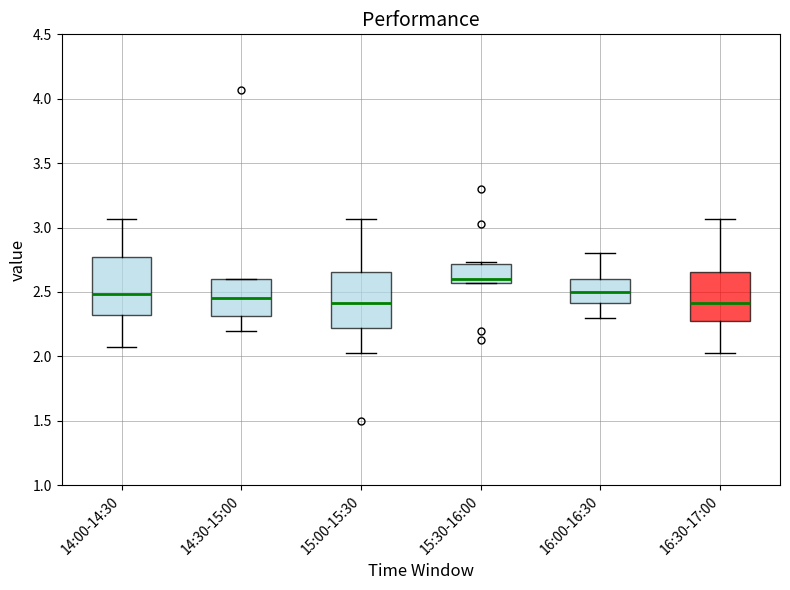

Where is the upper edge of the box for 15:30-16:00 on the y-axis? The values are not printed on the chart, so give them approximately, as read against the axis.

2.70